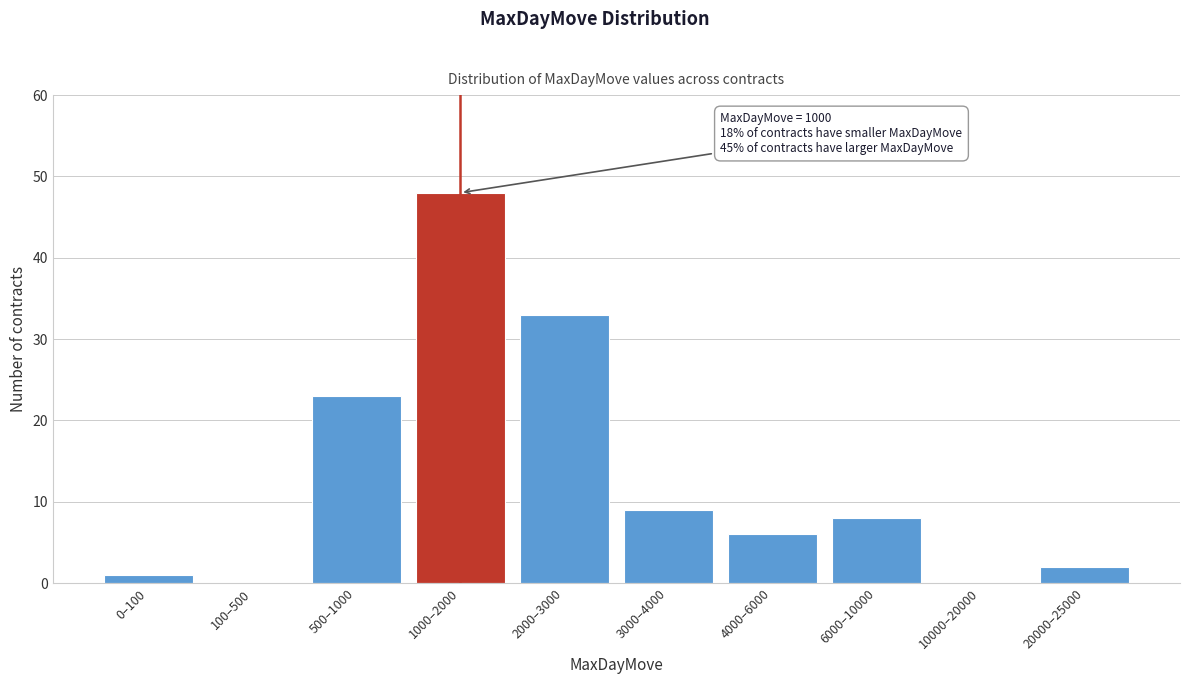

Reading left to right, extract all data points from this chart.

0–100=1	100–500=0	500–1000=23	1000–2000=48	2000–3000=33	3000–4000=9	4000–6000=6	6000–10000=8	10000–20000=0	20000–25000=2